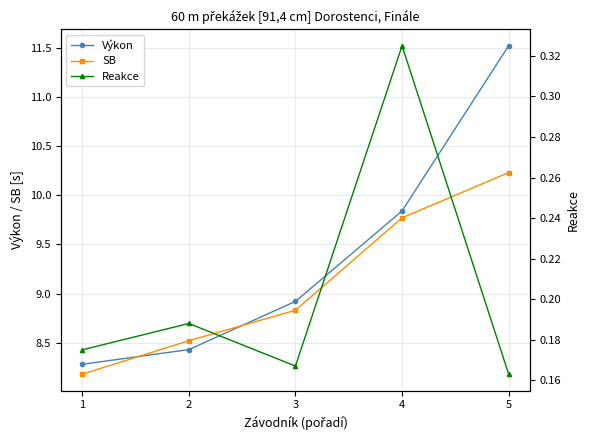

What is the value of the SB point at the 4th from the left?

9.8